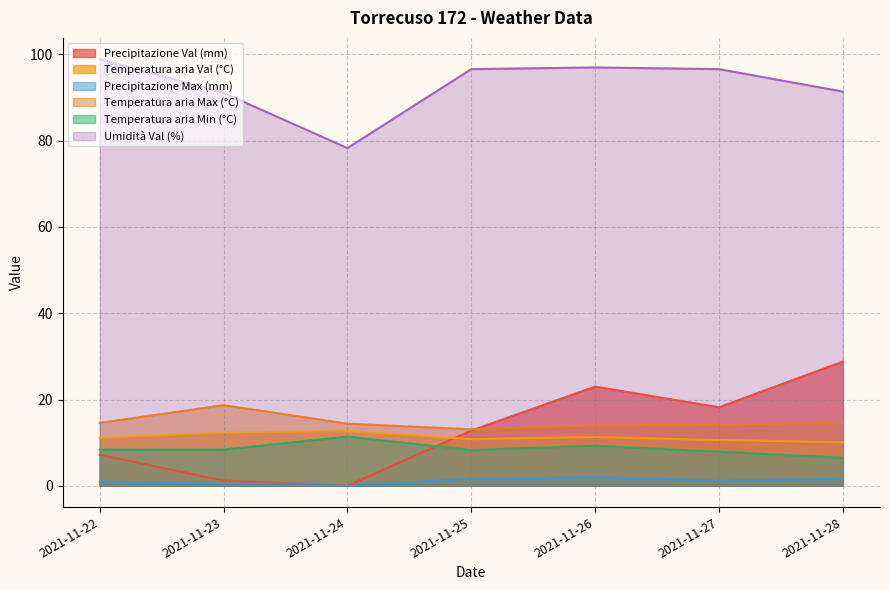

How many values in the Umidità Val (%) series are below 96?

3